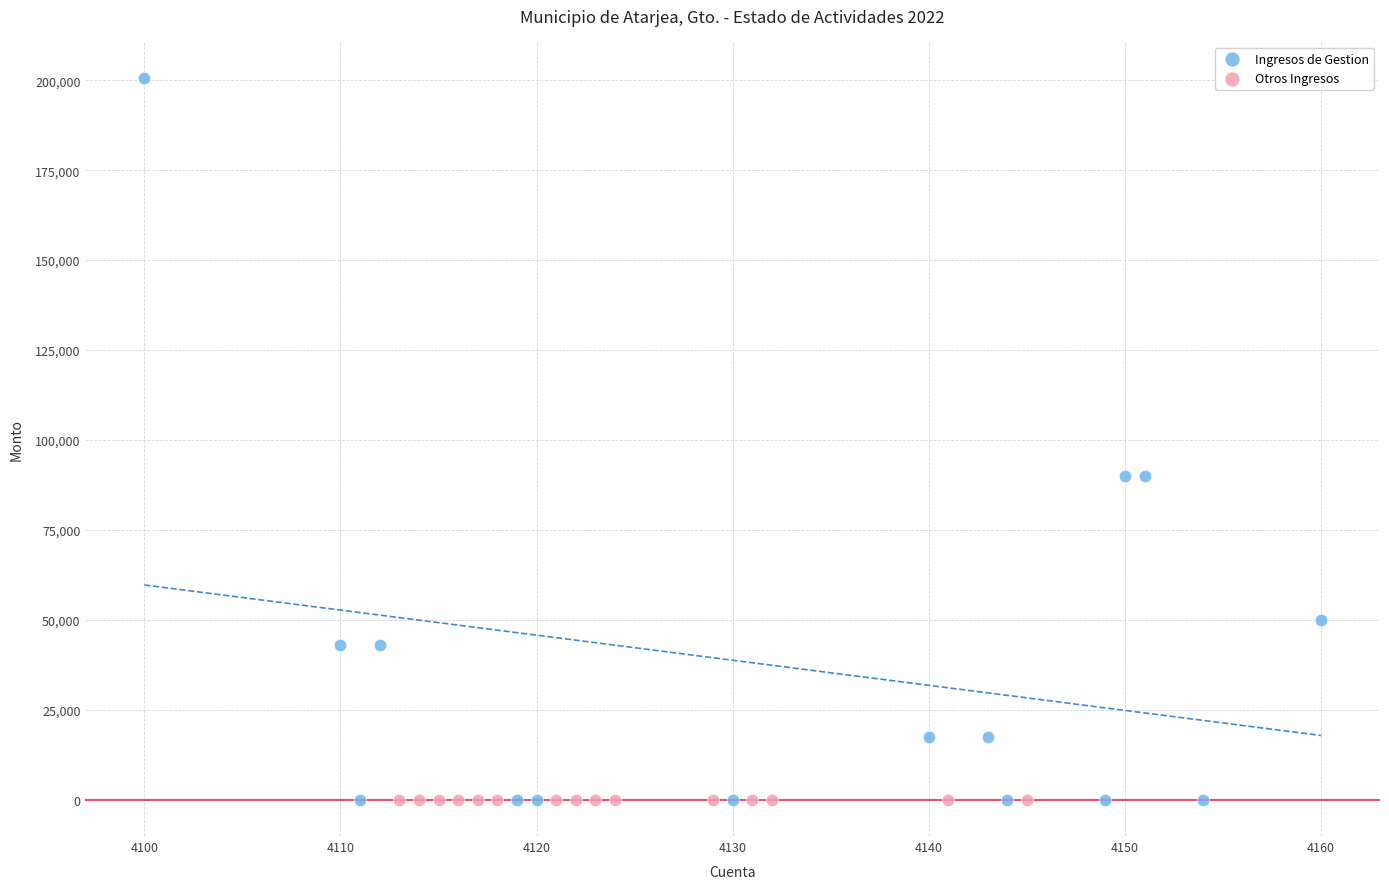

Which series reaches the maximum Y coordinate?

Ingresos de Gestion